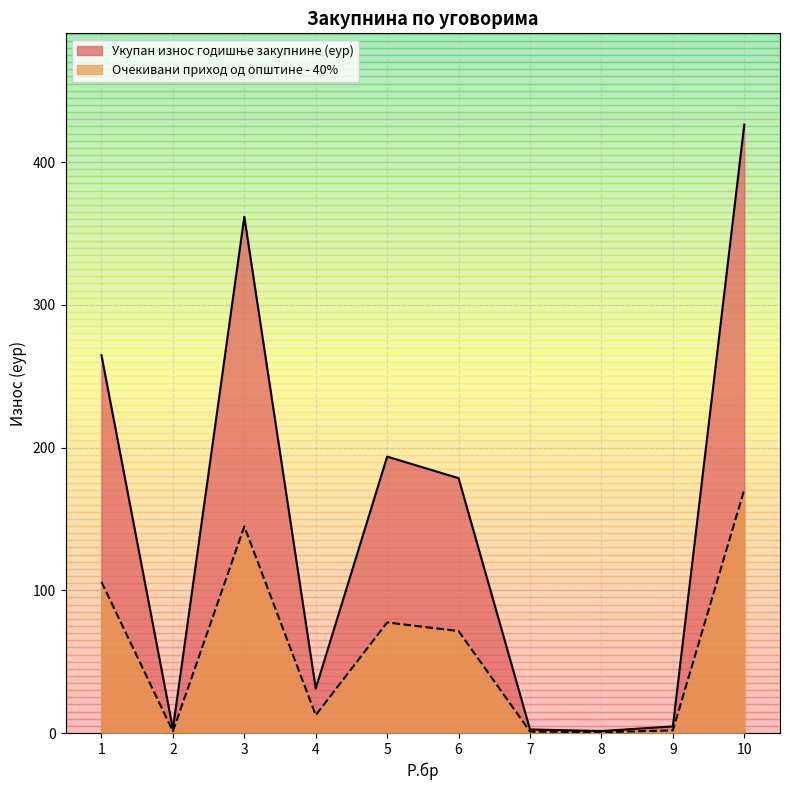

What is the value of the Очекивани приход од општине - 40% point at the 10th from the left?

170.5